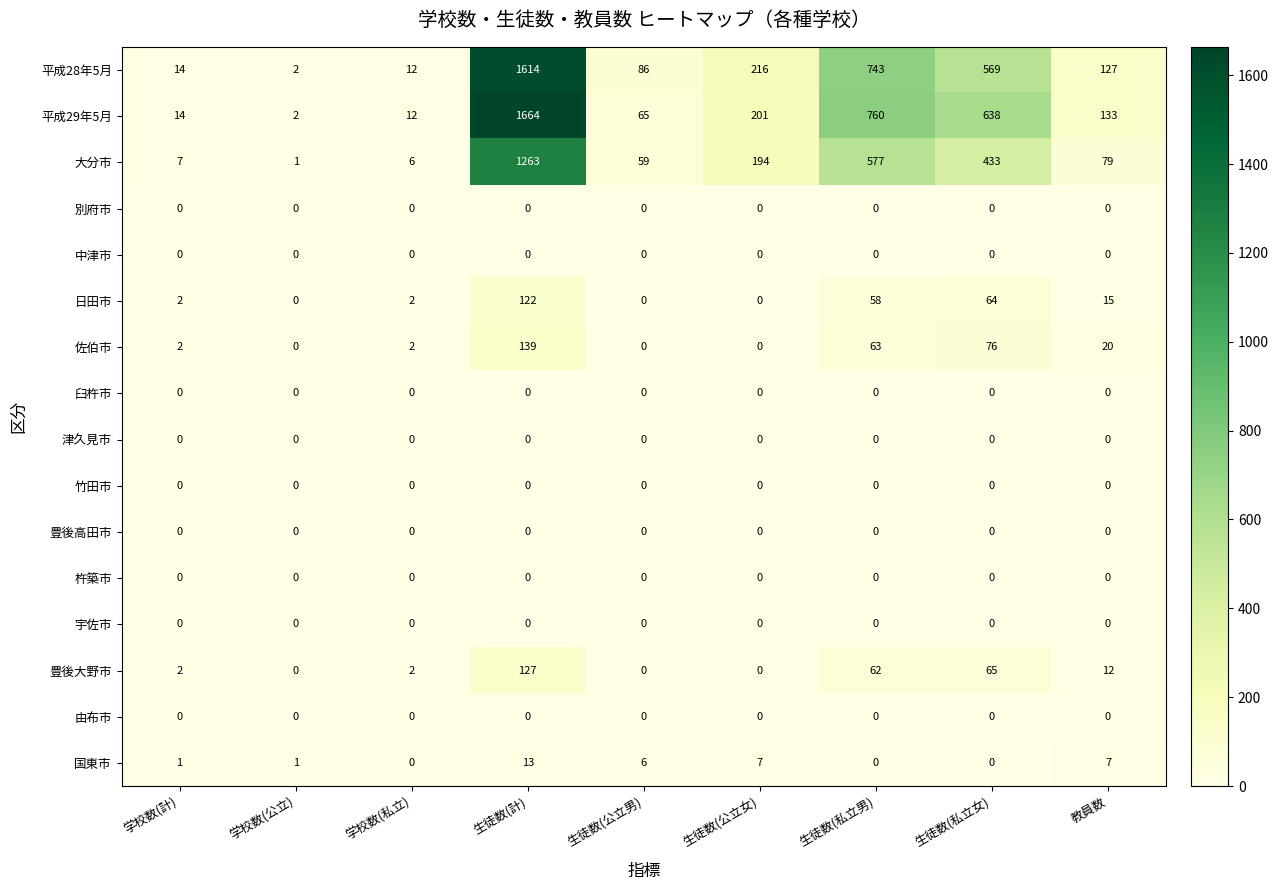

What is the greatest value displayed?

1664